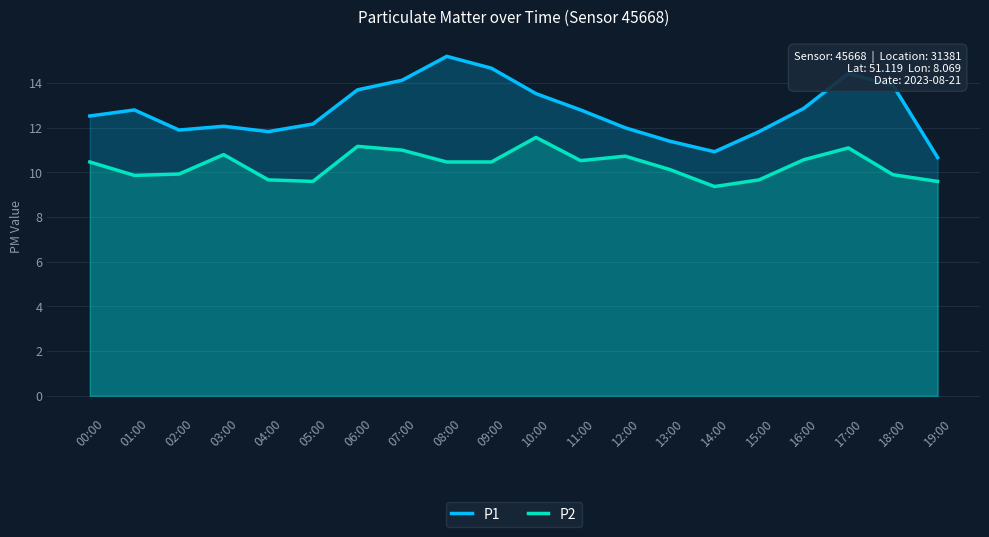

True or false: P1 and P2 intersect in this chart.

False